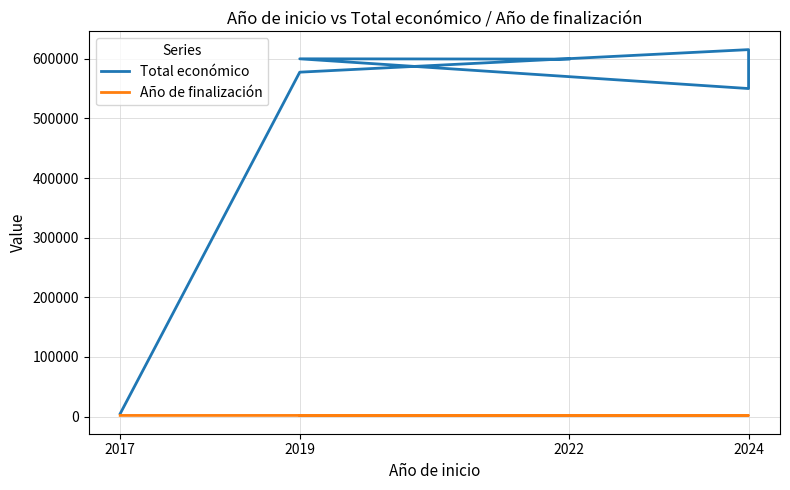

Between 2022 and 2019, which series saw the biggest shift?

Total económico